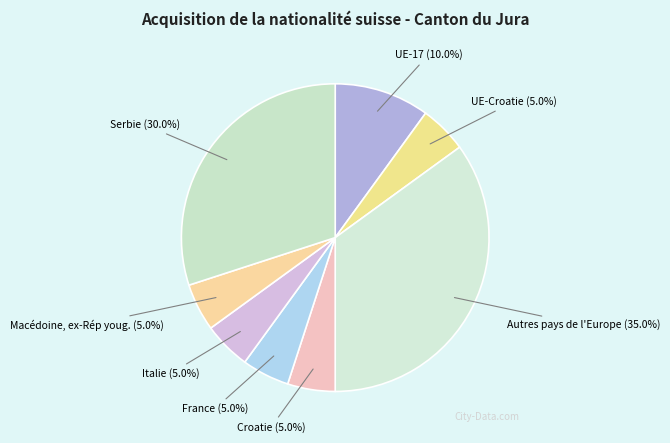

Count the number of slices in the pie.

8